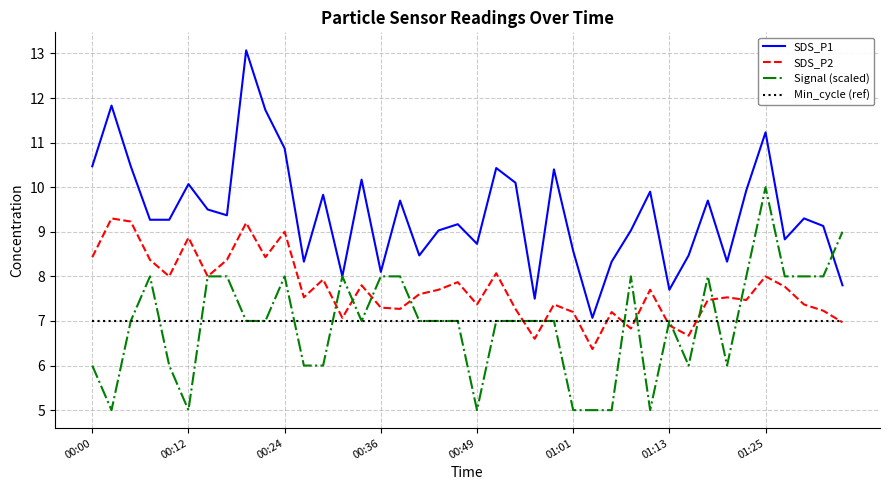

What is the minimum value shown in the chart?

5.0